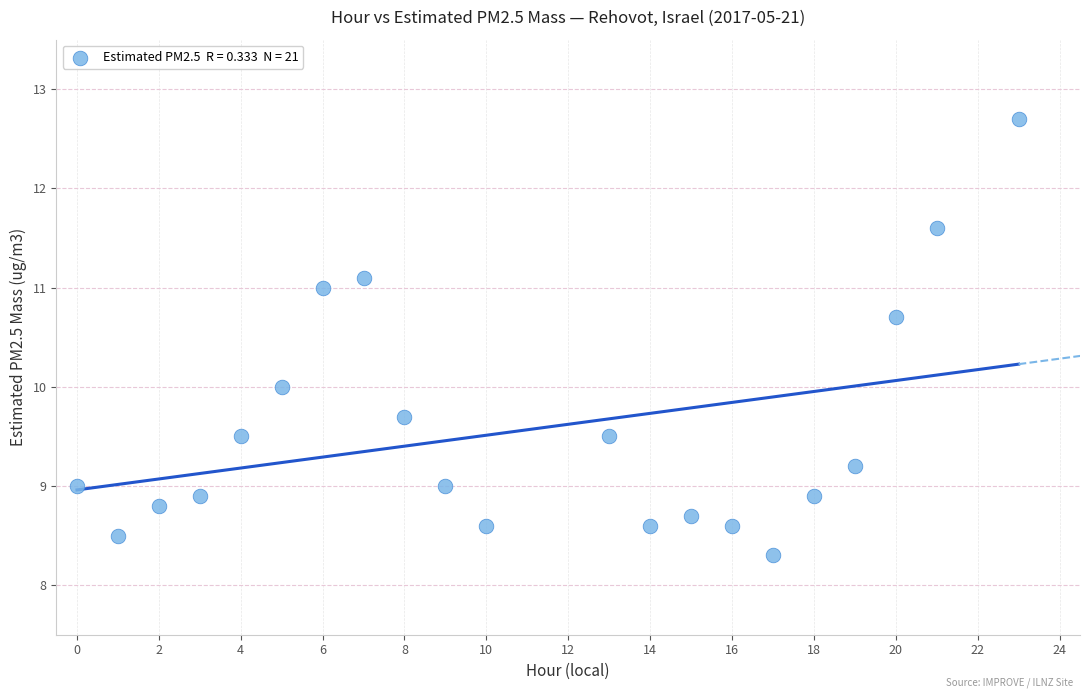

What is the range of X values (max minus min)?

23.0